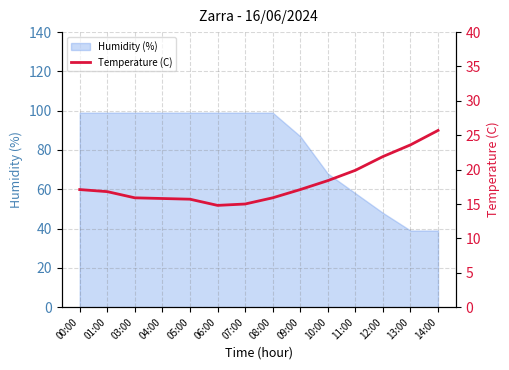

How many data points does each series have?

14